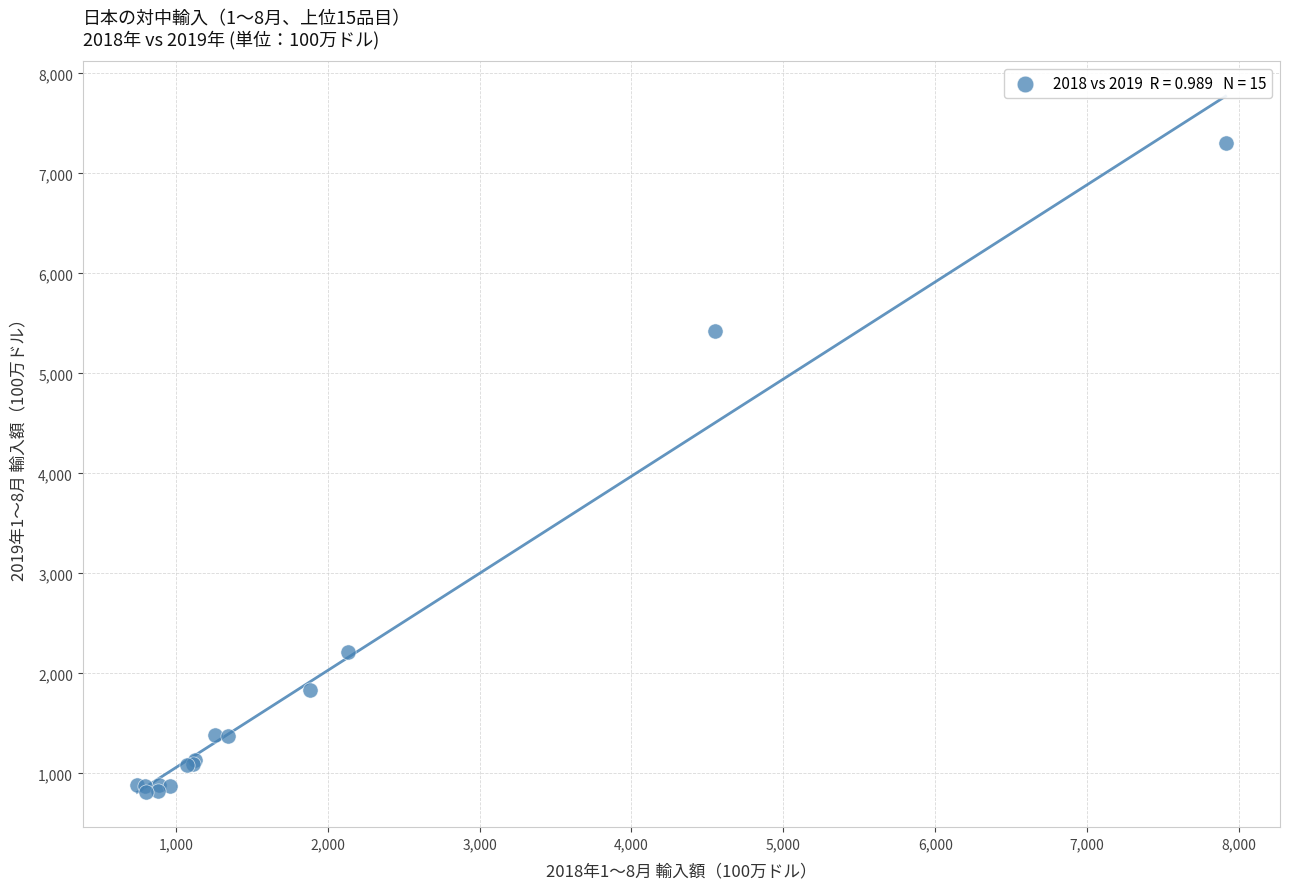

What Y value in the scatter plot is closest to 4059?

5424.2